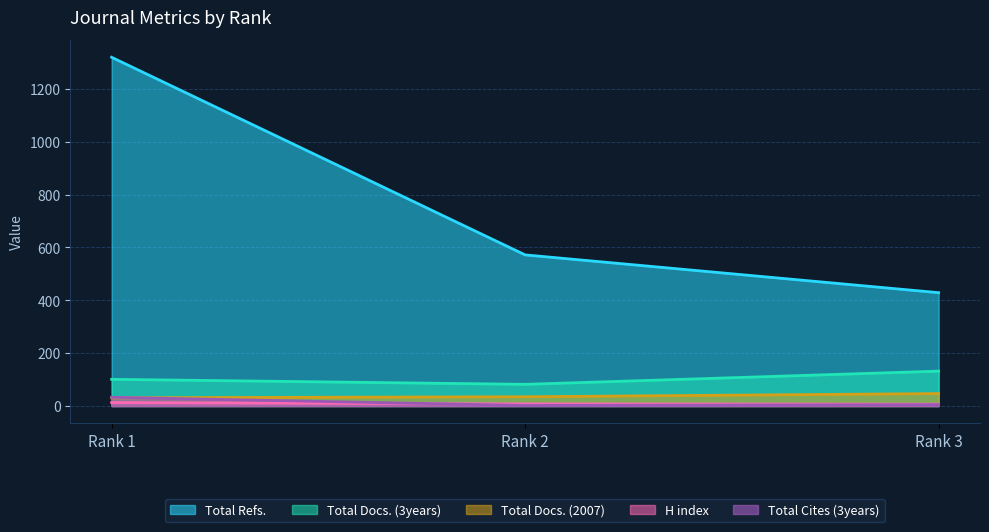

Reading left to right, list all the values displayed in this chart.

H index: 13	8	7
Total Docs. (2007): 31	35	47
Total Docs. (3years): 101	82	132
Total Refs.: 1320	572	429
Total Cites (3years): 33	2	5